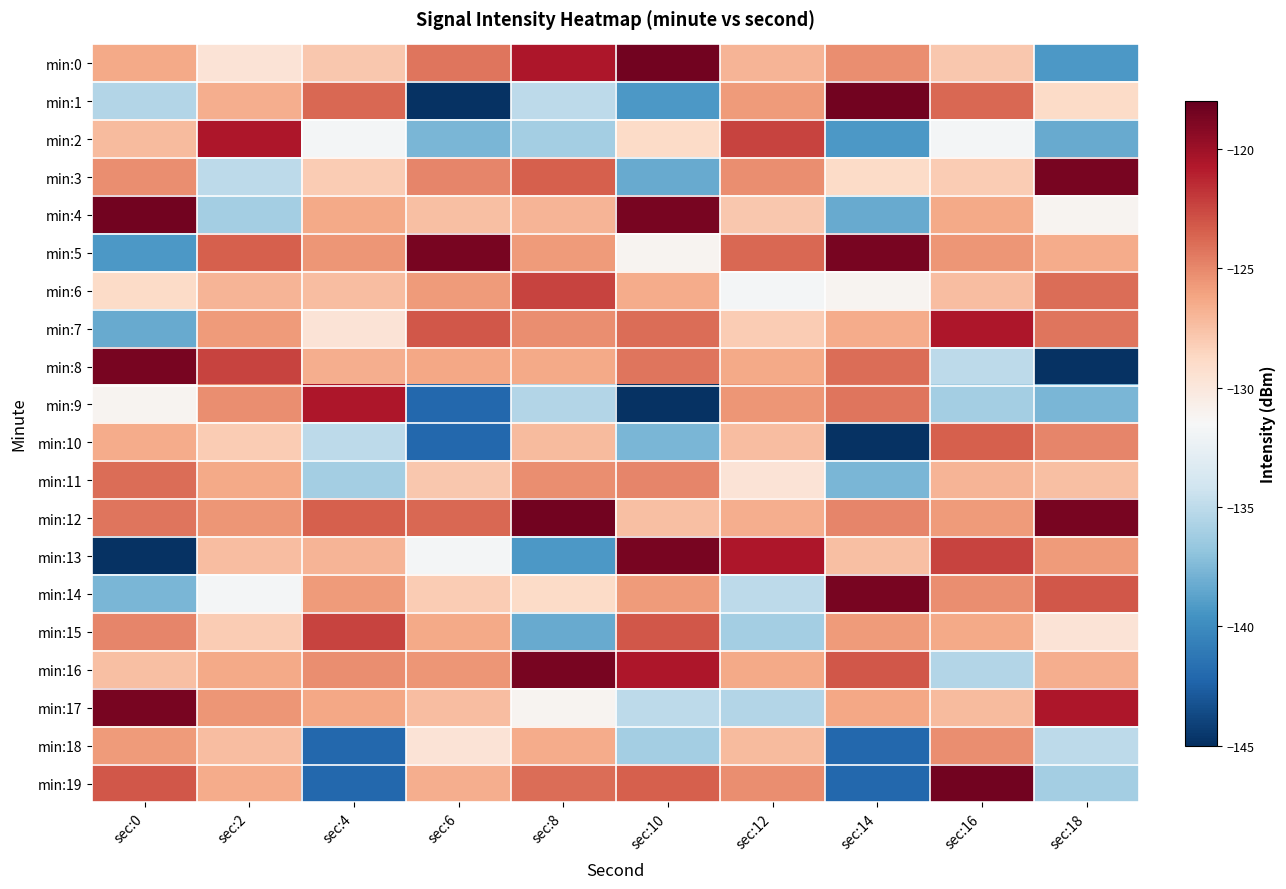

Count the number of categories in the chart.

10